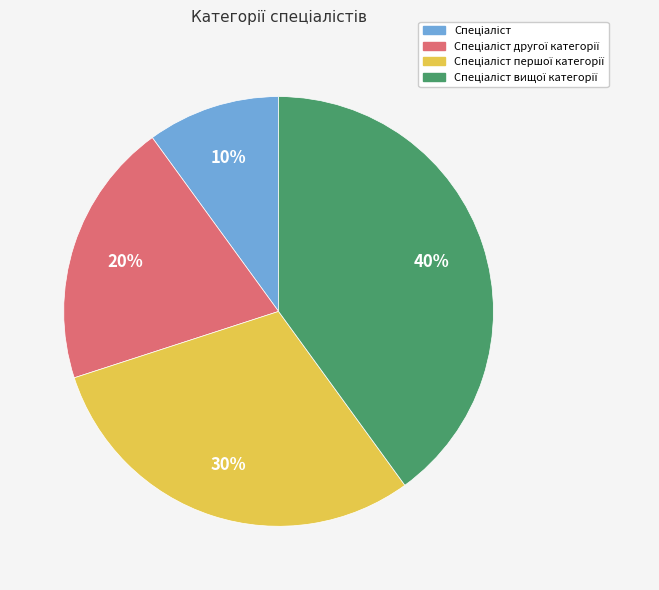

To the nearest percent, what is the difference between the largest and smallest slice percentages?

30%